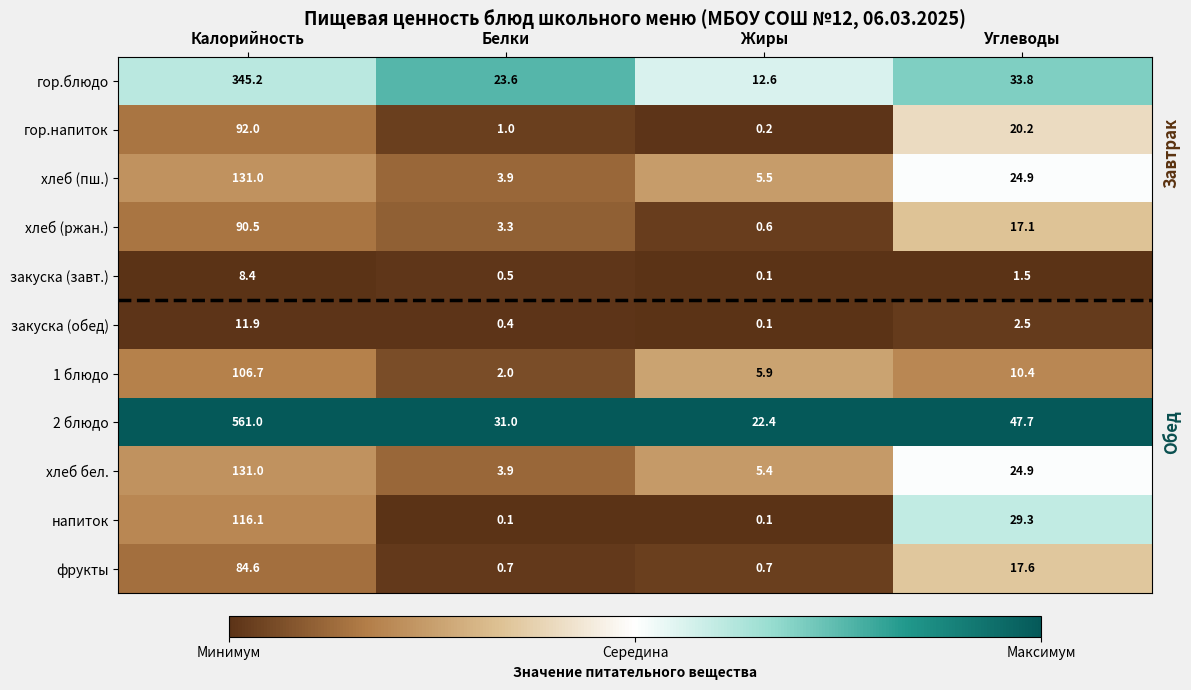

What is the total value across all series at Жиры?

53.6